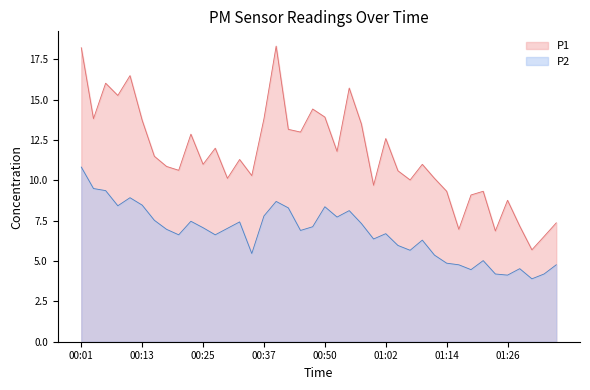

What is the value of the P1 point at the 34th from the left?

9.3